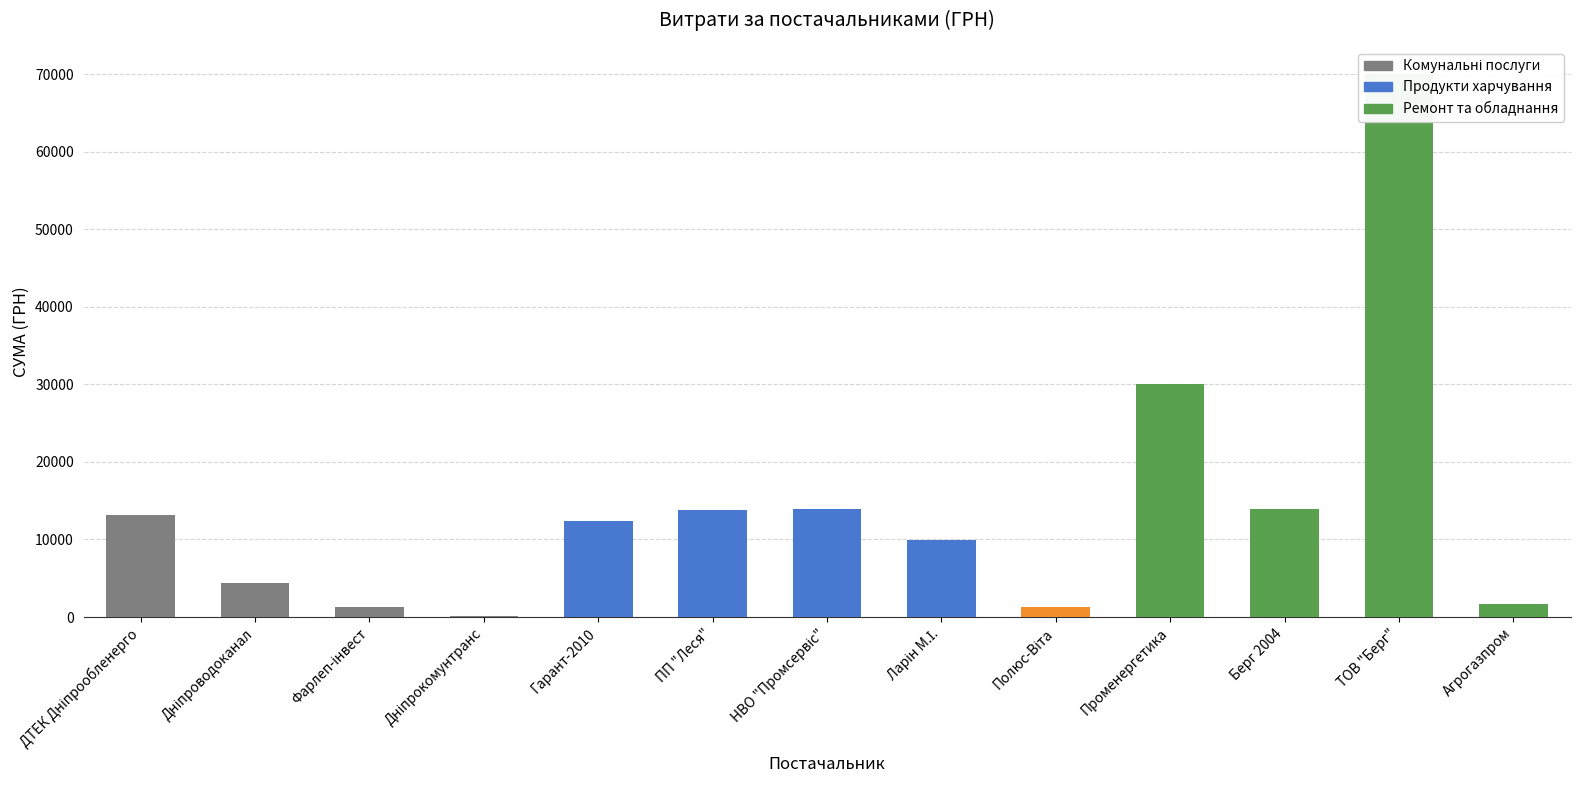

What is the average value?

14315.0